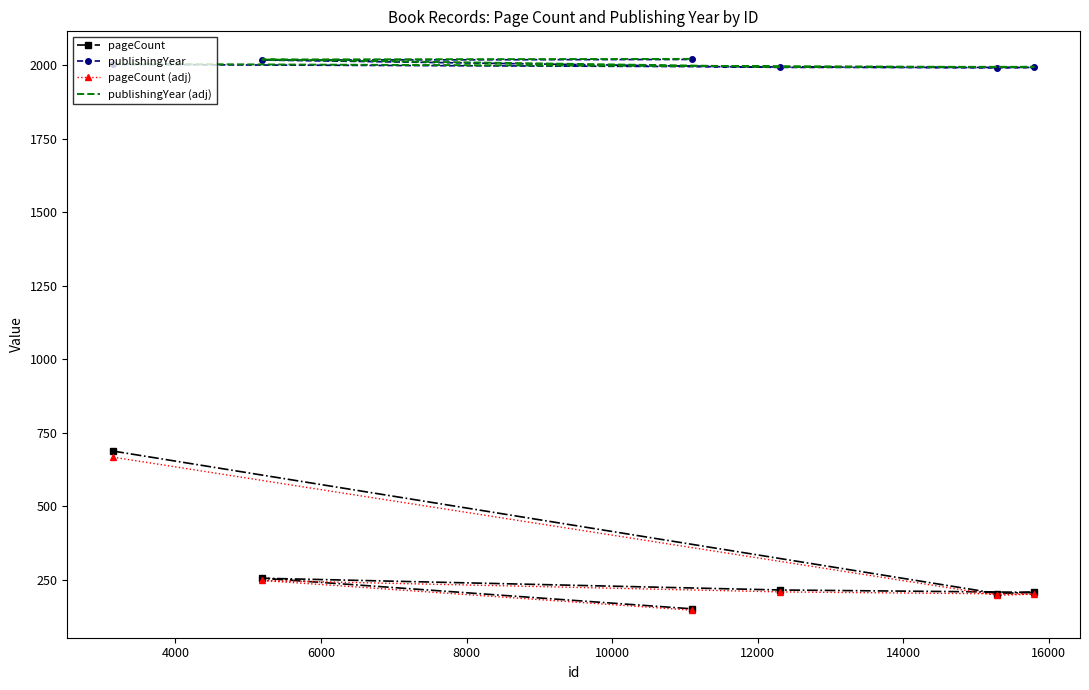

What value does the publishingYear series have at 10000?

2017.0